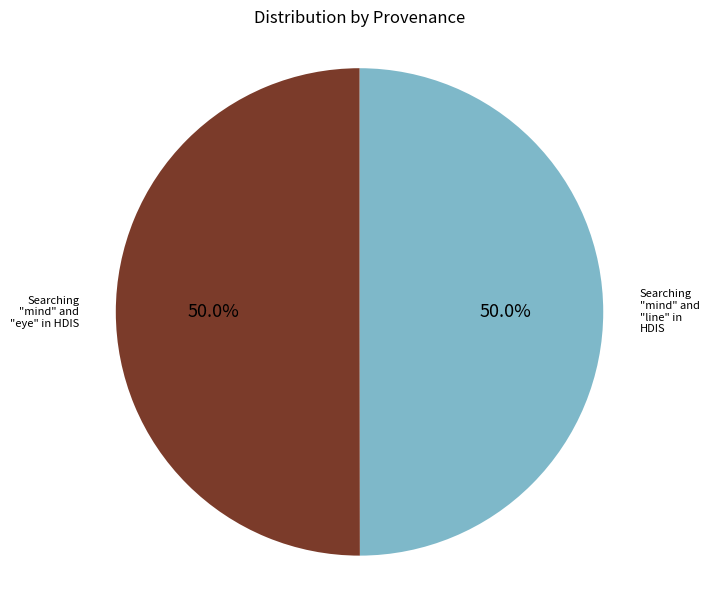

To the nearest percent, what percentage of the pie is Searching "mind" and "eye" in HDIS?

50%